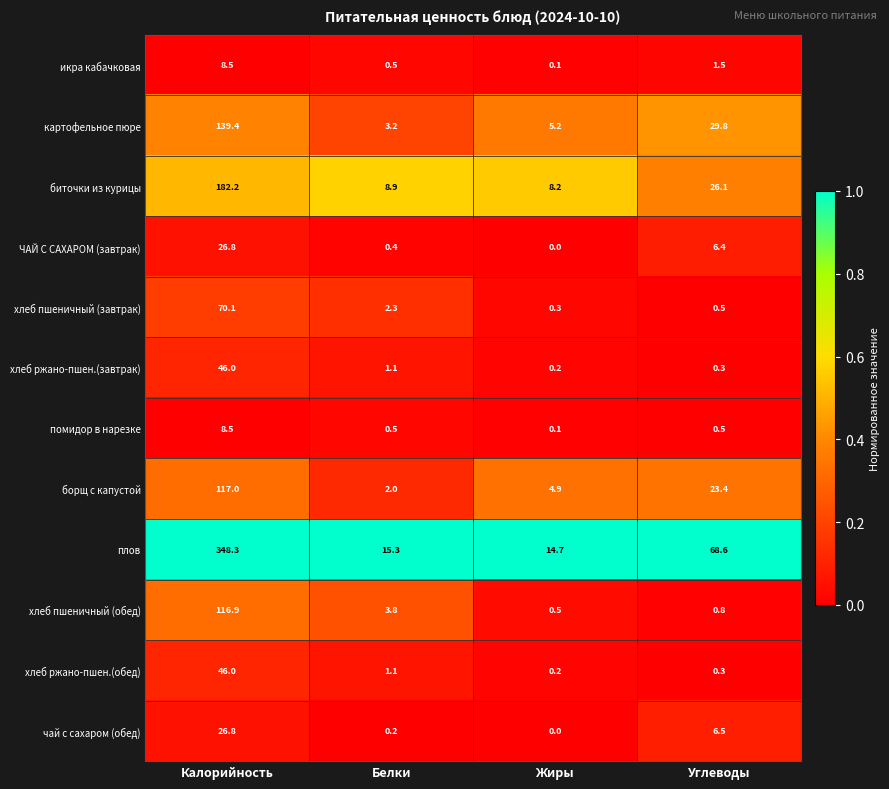

True or false: хлеб пшеничный (завтрак) has a value of 2.3 at Белки.

True